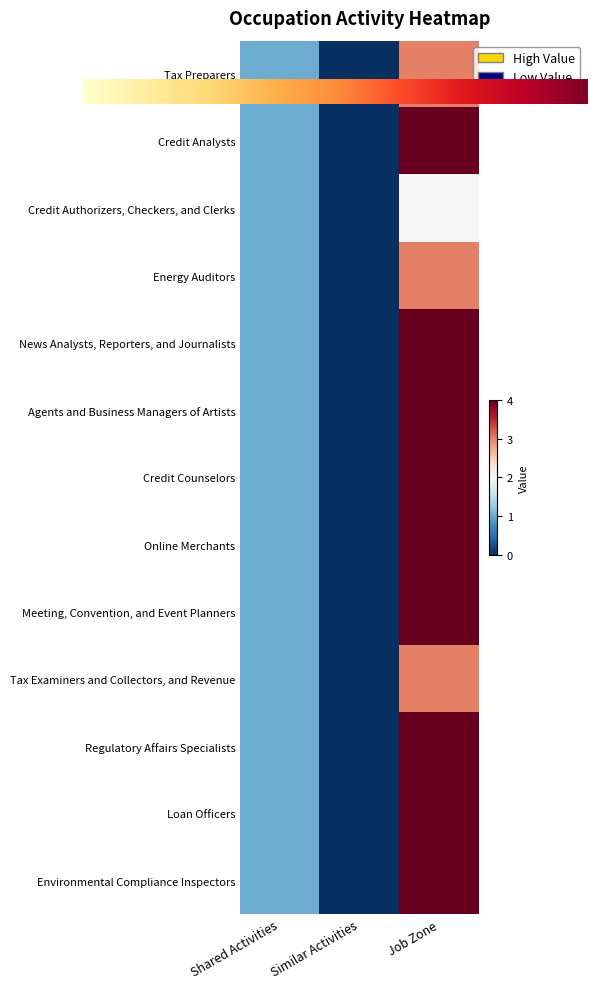

What is the difference between the maximum and second lowest values in the Tax Preparers series?

2